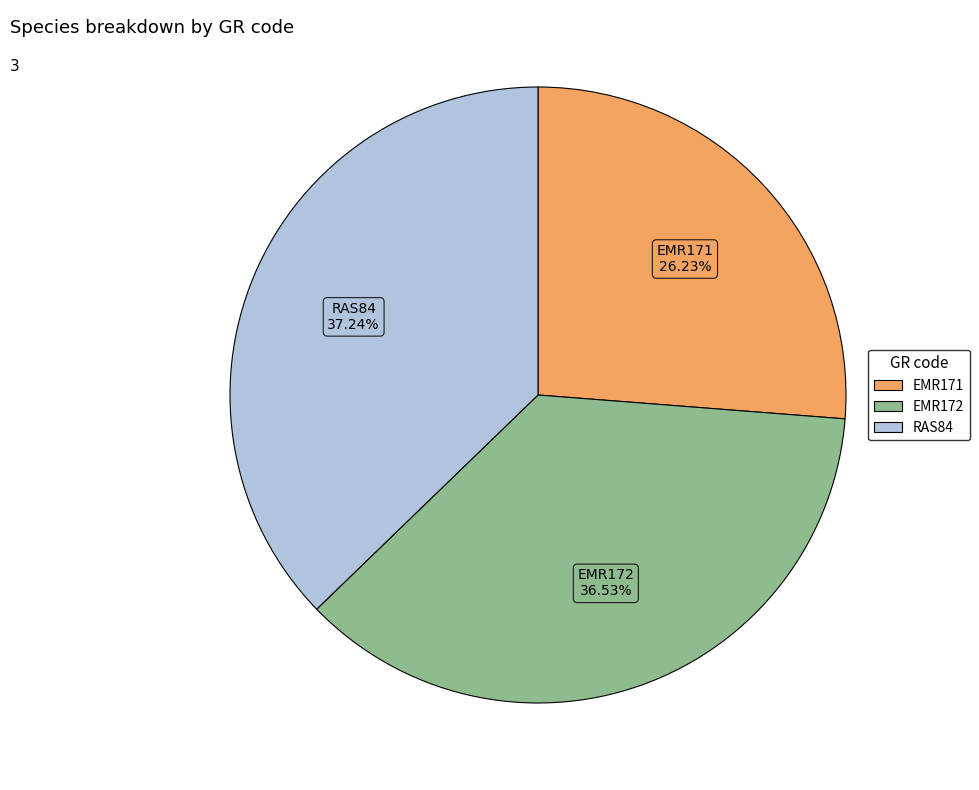

Is the sum of RAS84 and EMR171 greater than half?

Yes